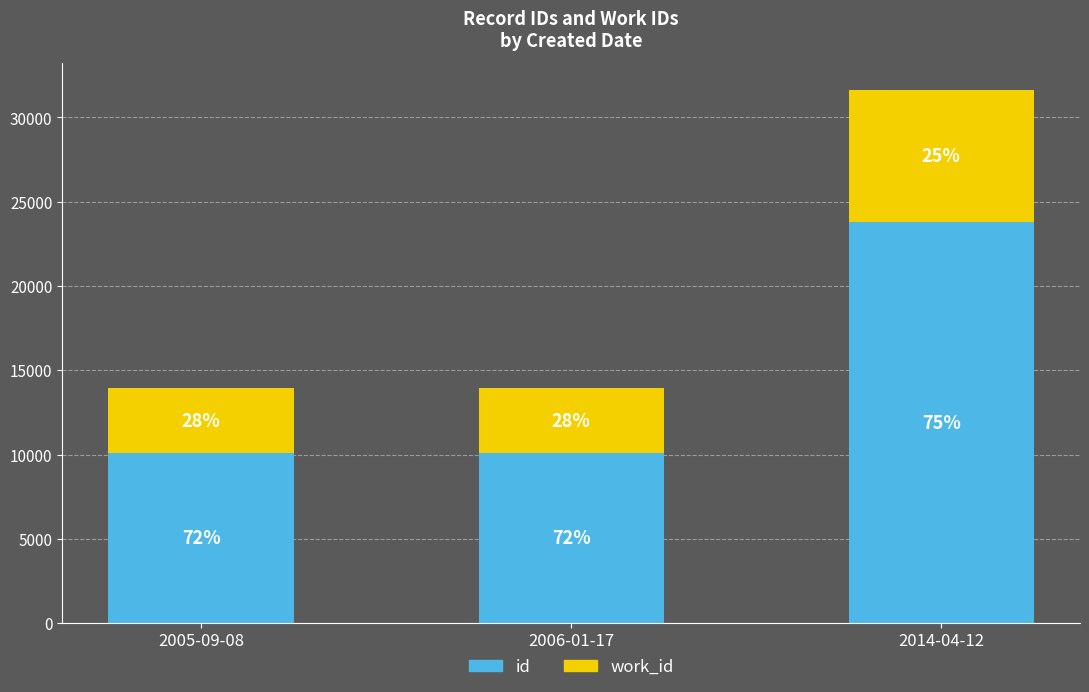

What value does the work_id series have at 2014-04-12, to the nearest 100?

7900